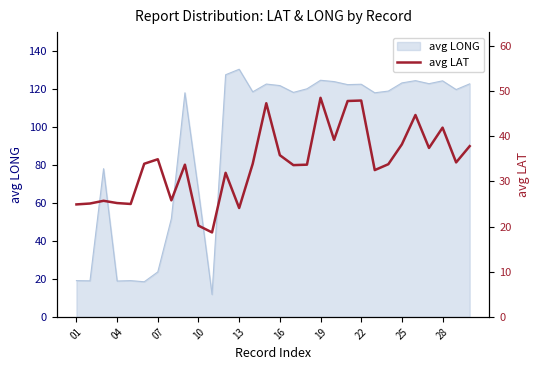

The avg LONG series shows 124.4 at 28. True or false?

True